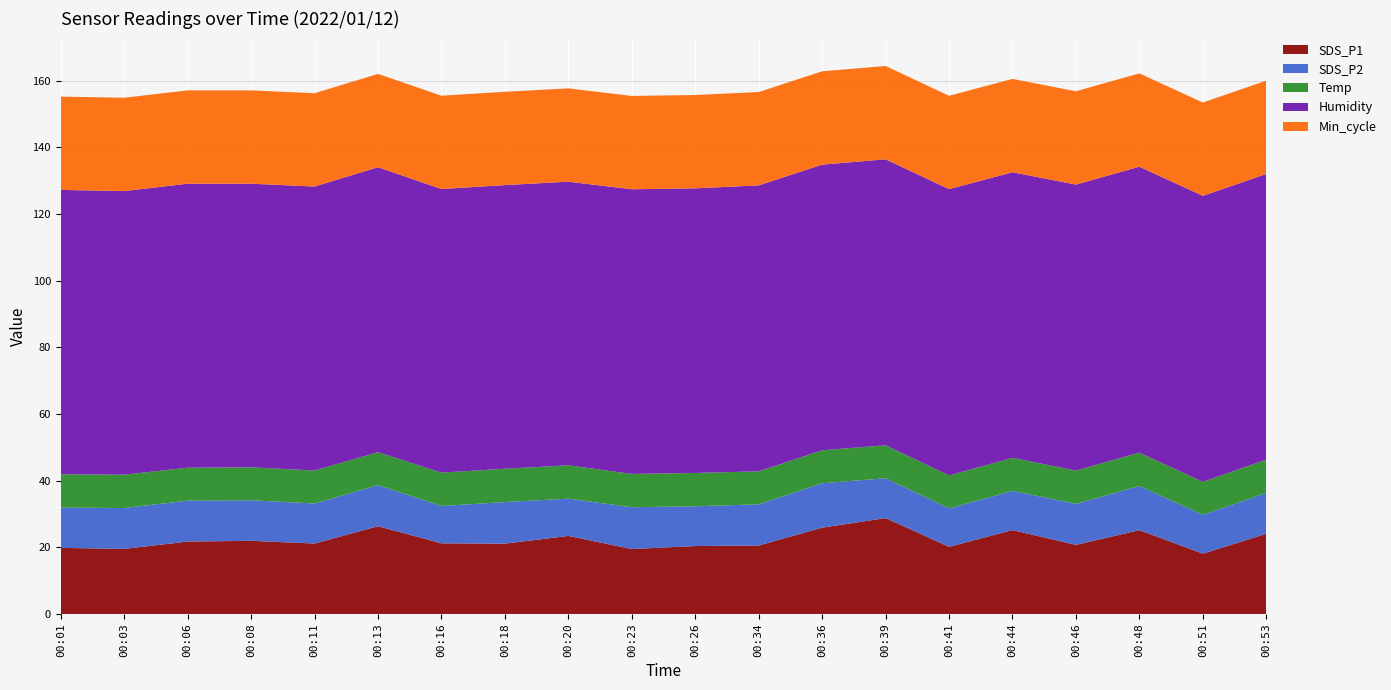

Reading left to right, extract all data points from this chart.

SDS_P1: 00:01=19.8	00:03=19.5	00:06=21.7	00:08=21.9	00:11=21.1	00:13=26.3	00:16=21.2	00:18=21.1	00:20=23.4	00:23=19.5	00:26=20.4	00:34=20.6	00:36=25.9	00:39=28.8	00:41=20.1	00:44=25.2	00:46=20.7	00:48=25.1	00:51=18.1	00:53=24.1
SDS_P2: 00:01=12.1	00:03=12.3	00:06=12.3	00:08=12.2	00:11=12.0	00:13=12.3	00:16=11.2	00:18=12.5	00:20=11.2	00:23=12.6	00:26=11.9	00:34=12.3	00:36=13.3	00:39=11.9	00:41=11.5	00:44=11.8	00:46=12.3	00:48=13.2	00:51=11.7	00:53=12.3
Temp: 00:01=10.0	00:03=10.0	00:06=9.9	00:08=9.9	00:11=9.9	00:13=9.9	00:16=10.0	00:18=10.0	00:20=10.0	00:23=10.0	00:26=10.0	00:34=9.9	00:36=9.9	00:39=9.9	00:41=9.9	00:44=9.9	00:46=10.0	00:48=10.0	00:51=9.9	00:53=10.0
Humidity: 00:01=85.3	00:03=85.1	00:06=85.2	00:08=85.1	00:11=85.2	00:13=85.5	00:16=85.1	00:18=85.1	00:20=85.1	00:23=85.4	00:26=85.4	00:34=85.8	00:36=85.7	00:39=85.8	00:41=85.9	00:44=85.7	00:46=85.8	00:48=85.8	00:51=85.8	00:53=85.7
Min_cycle: 00:01=28.0	00:03=28.0	00:06=28.0	00:08=28.0	00:11=28.0	00:13=28.0	00:16=28.0	00:18=28.0	00:20=28.0	00:23=28.0	00:26=28.0	00:34=28.0	00:36=28.0	00:39=28.0	00:41=28.0	00:44=28.0	00:46=28.0	00:48=28.0	00:51=28.0	00:53=28.0